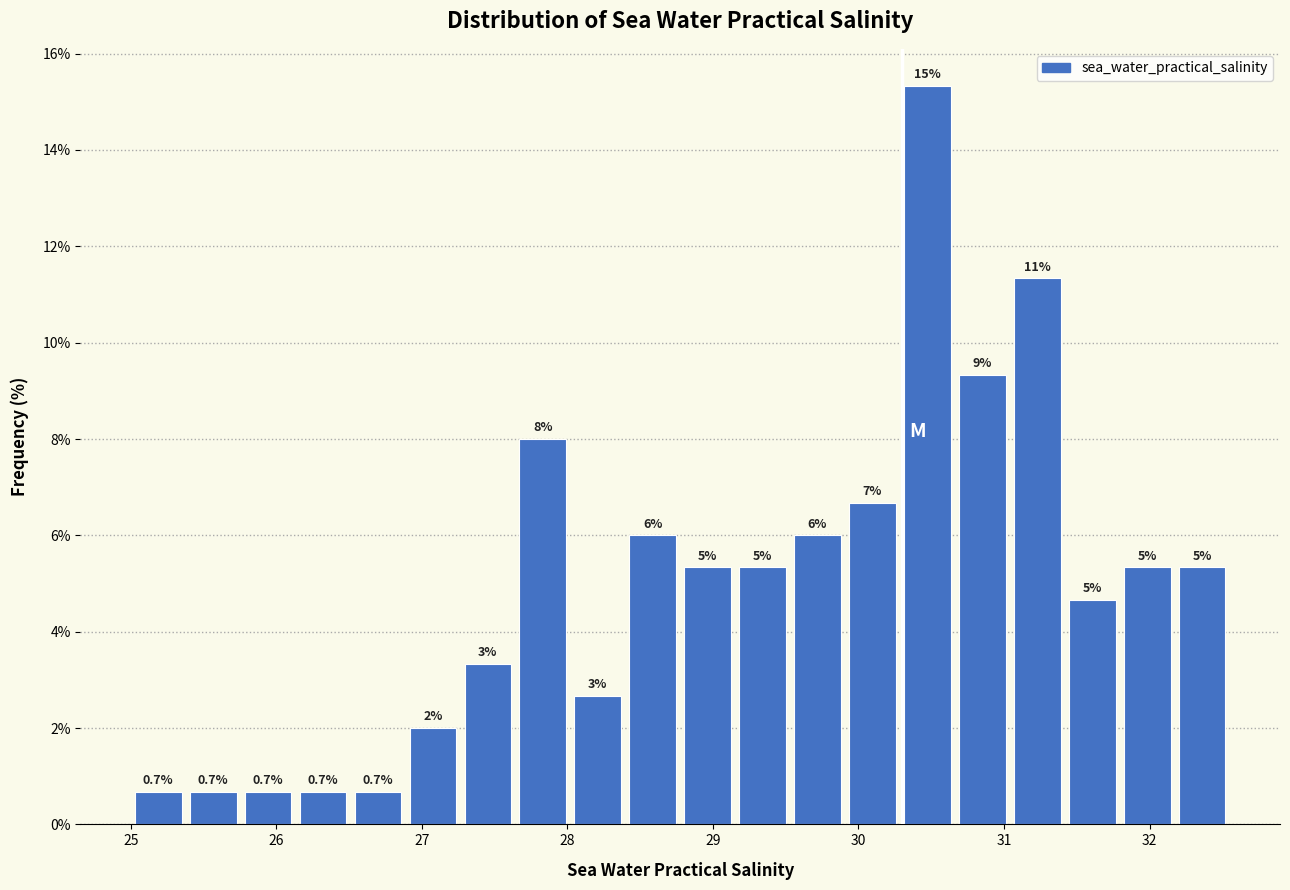

Read against the x-axis, roughly where is the centre of the tallest bar?

30.5